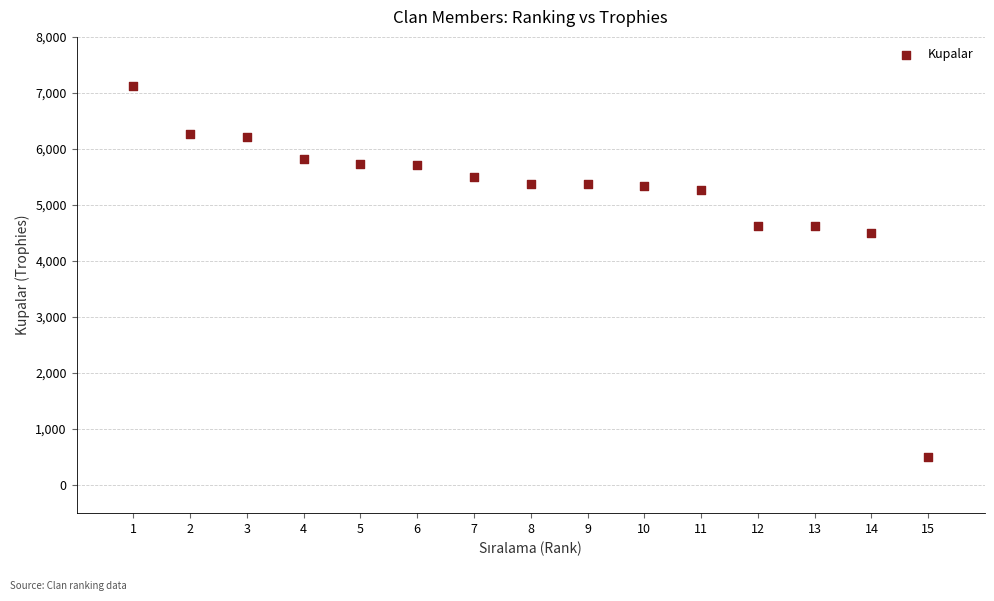

What is the range of X values (max minus min)?

14